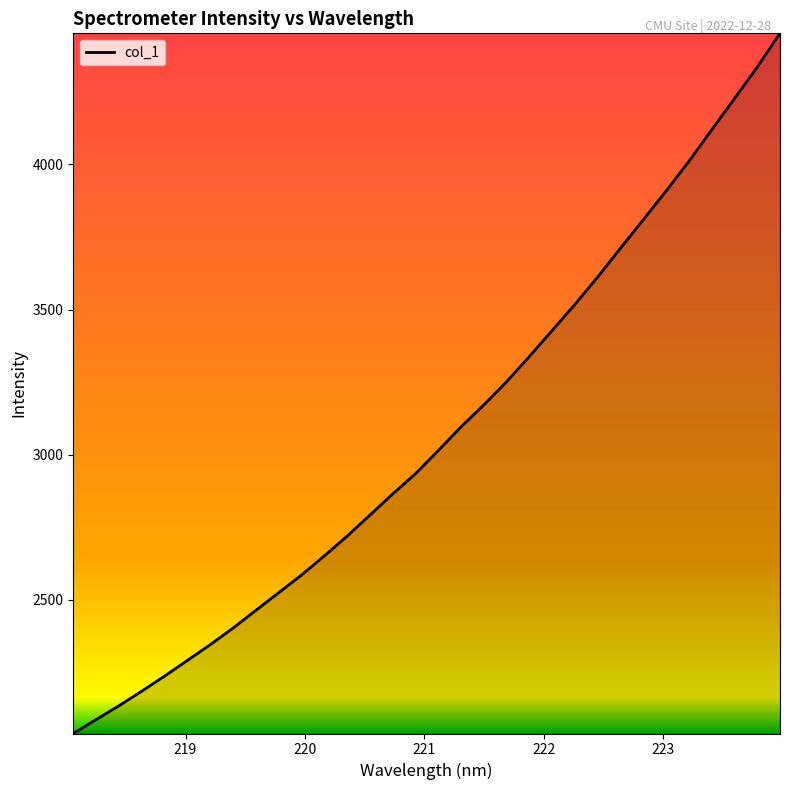

What is the difference between the maximum and minimum values?

2410.7